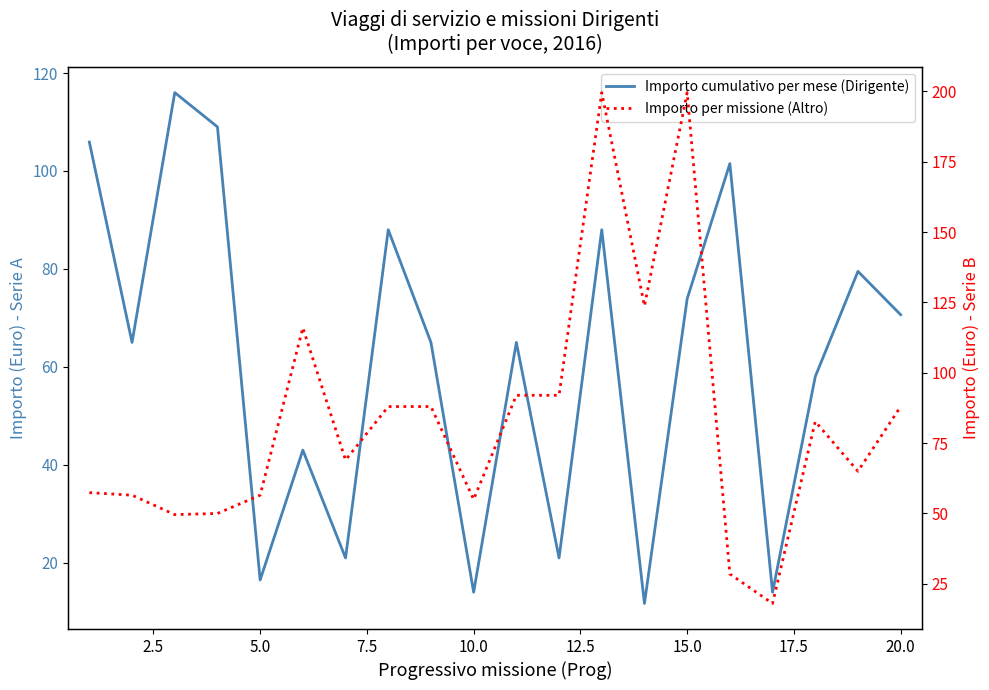

Rank the series by their average value, from highest to lowest.

Importo per missione (Altro), Importo cumulativo per mese (Dirigente)